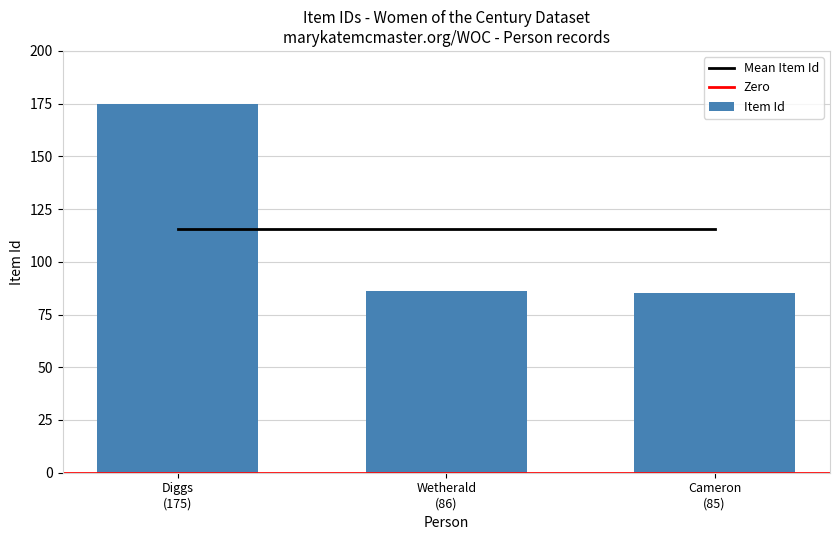

What is the highest value of the Item Id series?

175